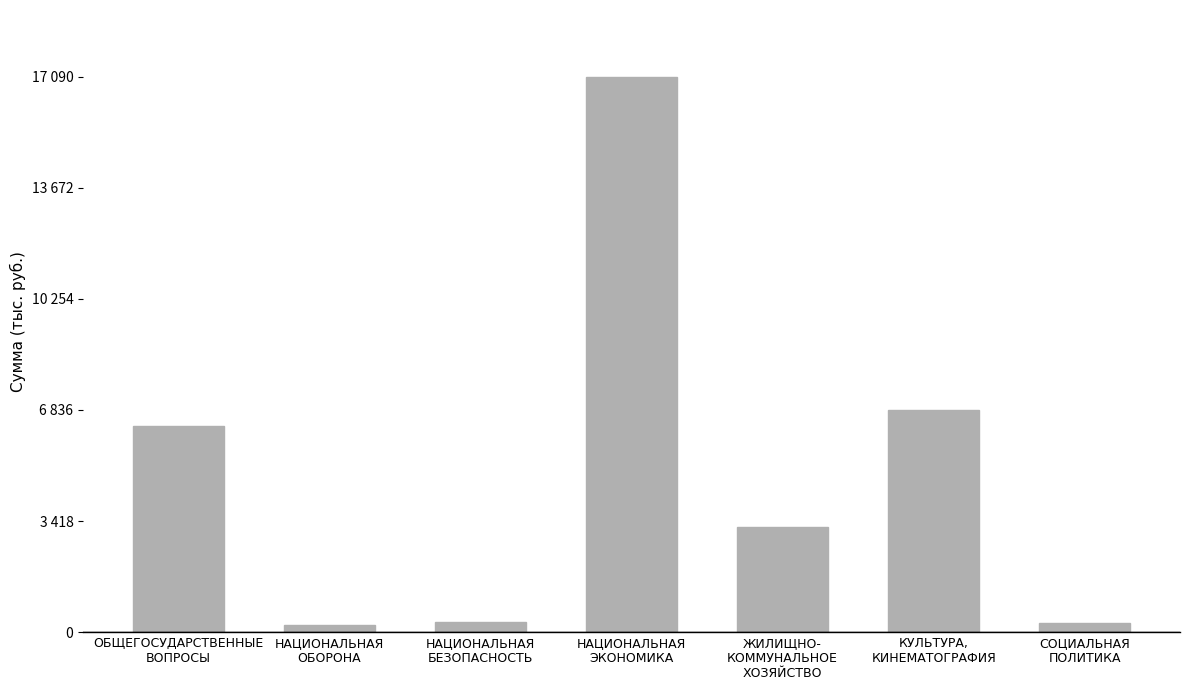

Does the chart contain any negative values?

No